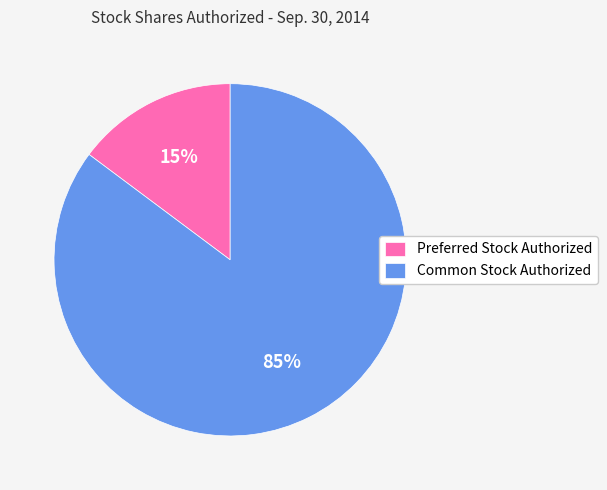

True or false: Preferred Stock Authorized accounts for 15% of the total.

True